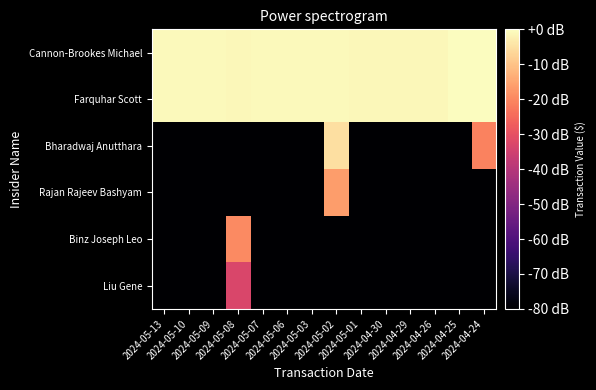

List the series in order of their peak value, highest first.

Cannon-Brookes Michael, Farquhar Scott, Bharadwaj Anutthara, Rajan Rajeev Bashyam, Binz Joseph Leo, Liu Gene